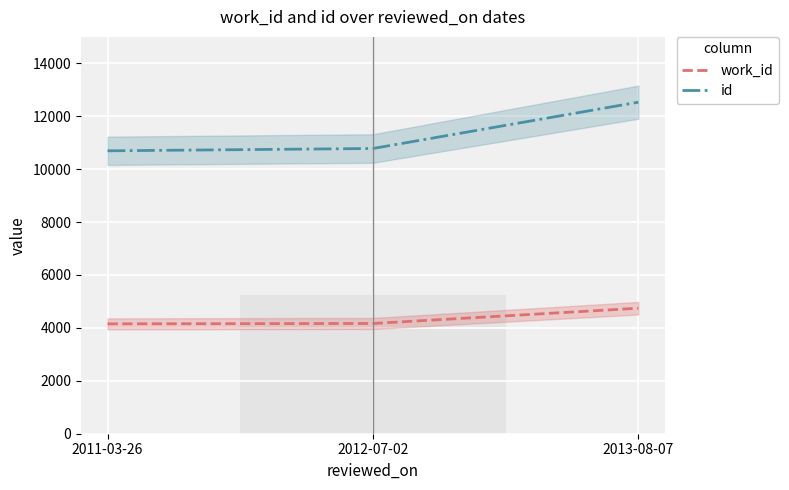

What is the total value across all series at 2013-08-07?

17276